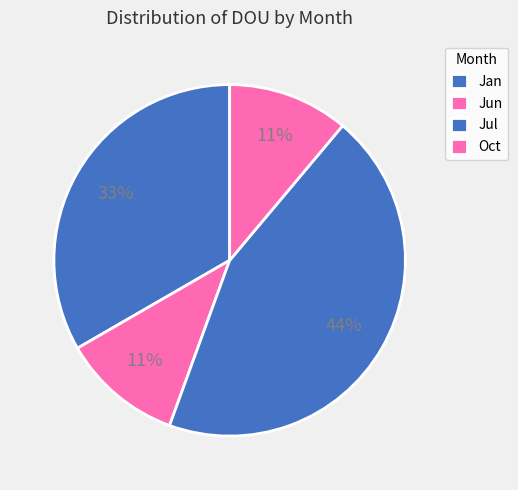

Is it true that Jun is 18% of the pie?

False